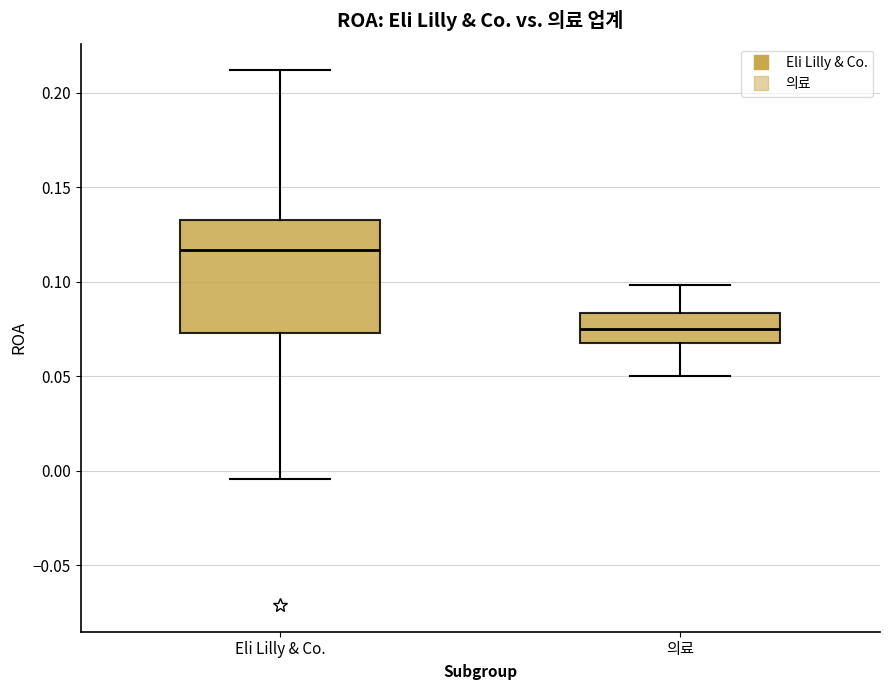

Which box's median line is the highest?

Eli Lilly & Co.